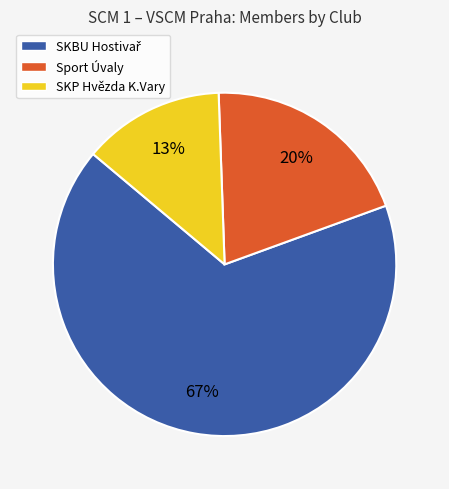

Which category has the smallest portion of the pie?

SKP Hvězda K.Vary